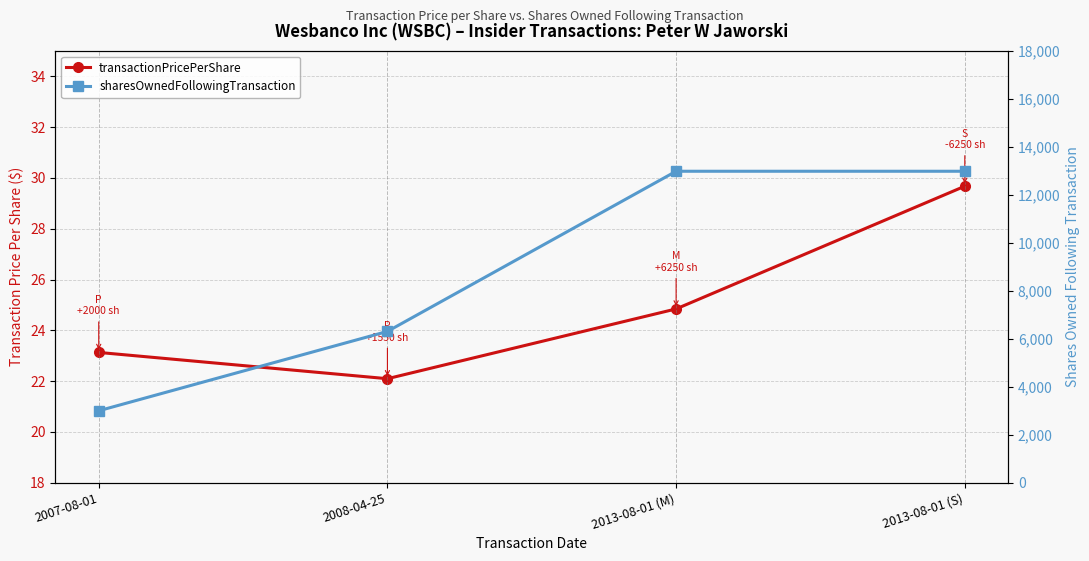

What is the sum of the transactionPricePerShare values at 2013-08-01 (M) and 2008-04-25?

46.9